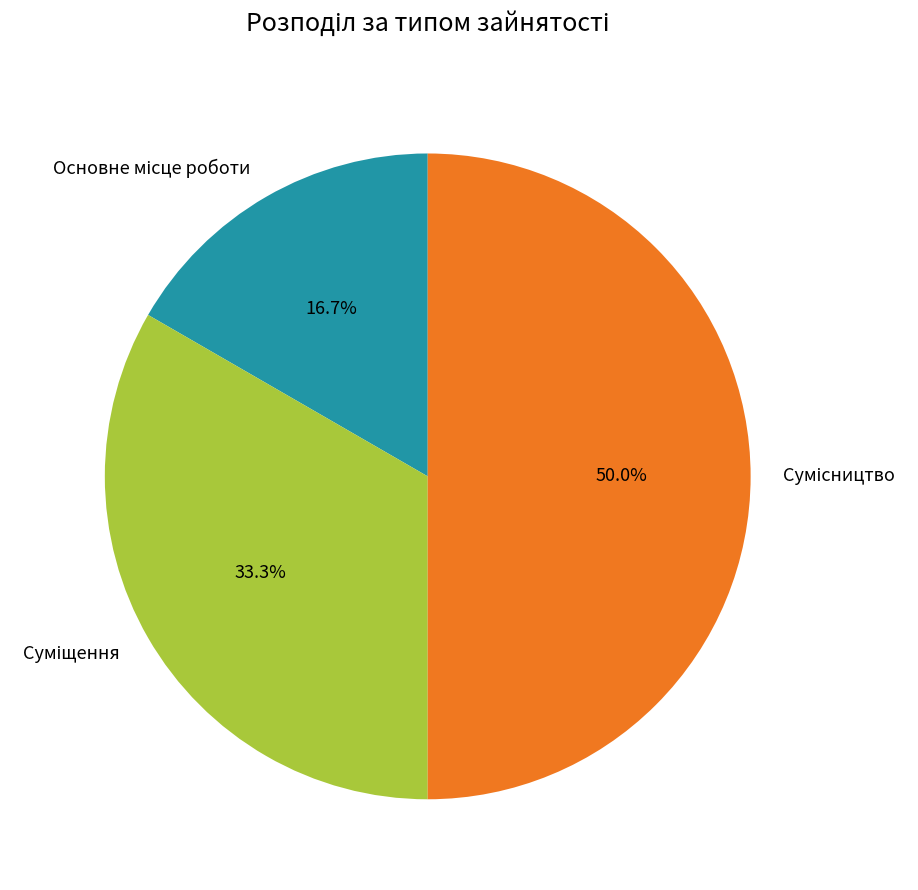

Between Суміщення and Сумісництво, which is larger?

Сумісництво